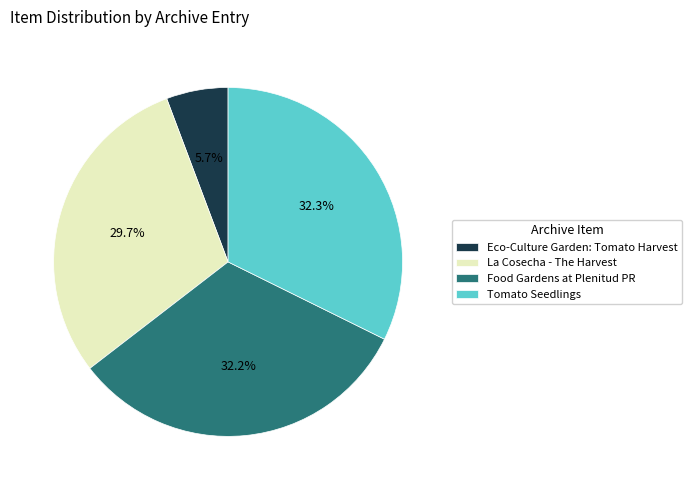

Combined, do La Cosecha - The Harvest and Food Gardens at Plenitud PR account for over 50%?

Yes